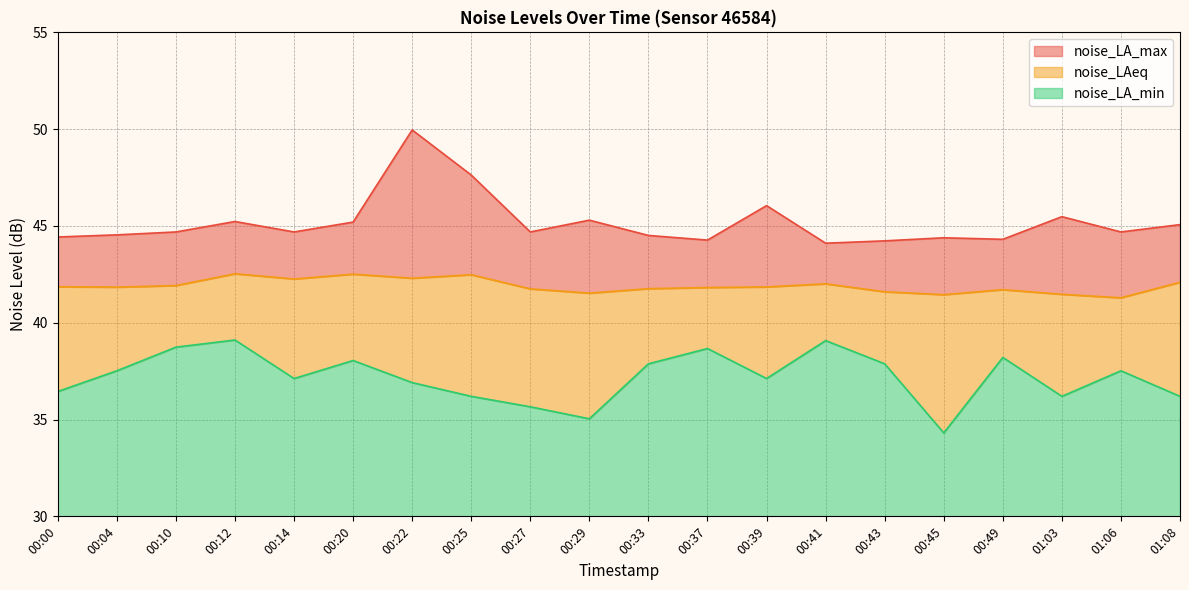

What is the difference between the second highest and minimum values in the noise_LA_max series?

3.5